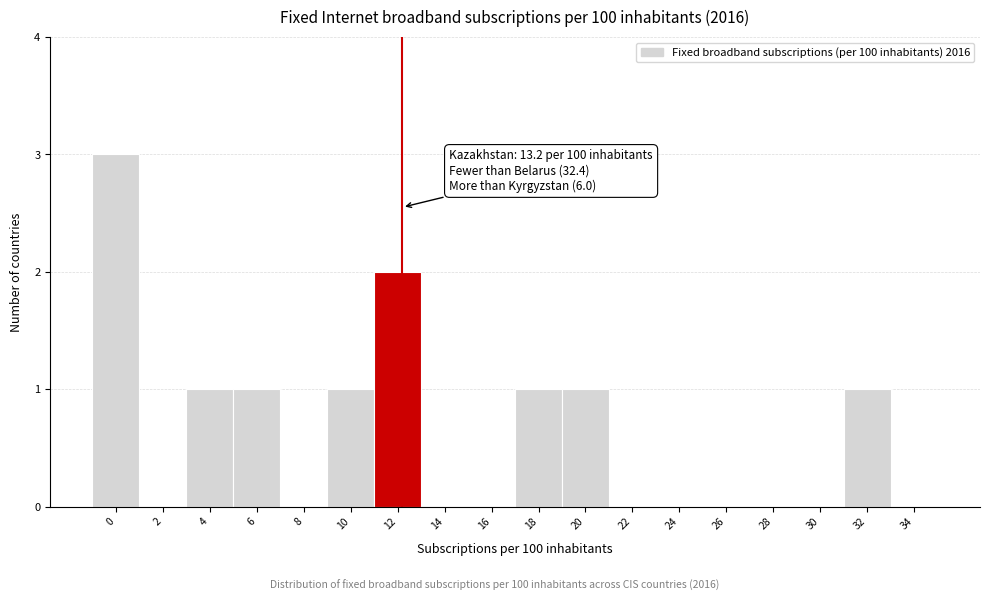

Reading right to left, what are all the values shown in this chart?

34=0	32=1	30=0	28=0	26=0	24=0	22=0	20=1	18=1	16=0	14=0	12=2	10=1	8=0	6=1	4=1	2=0	0=3